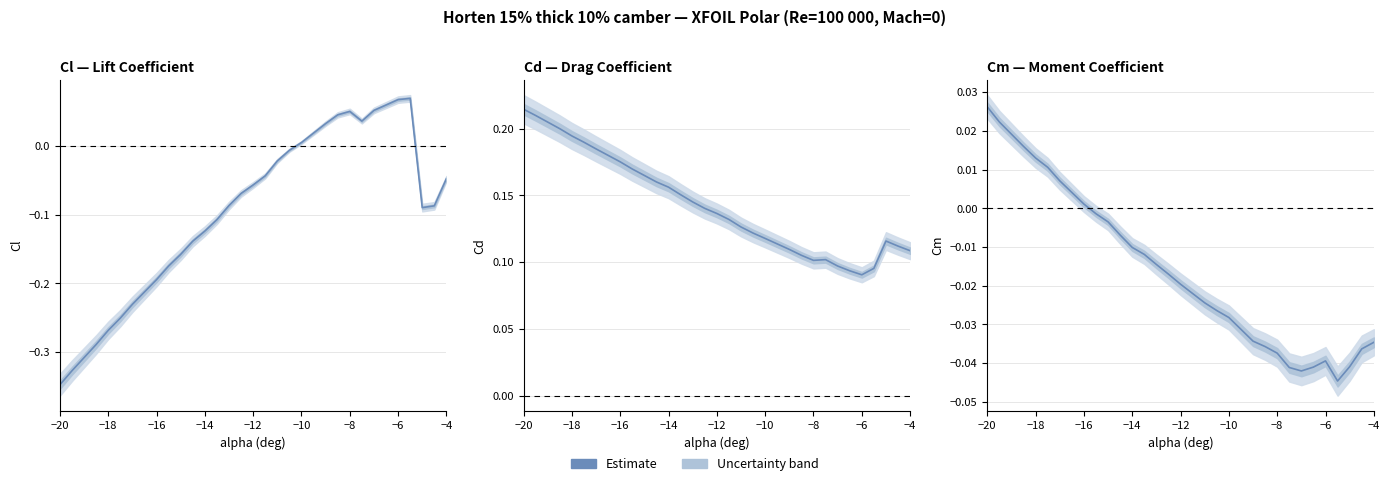

Which category has the lowest value across all series?

−20